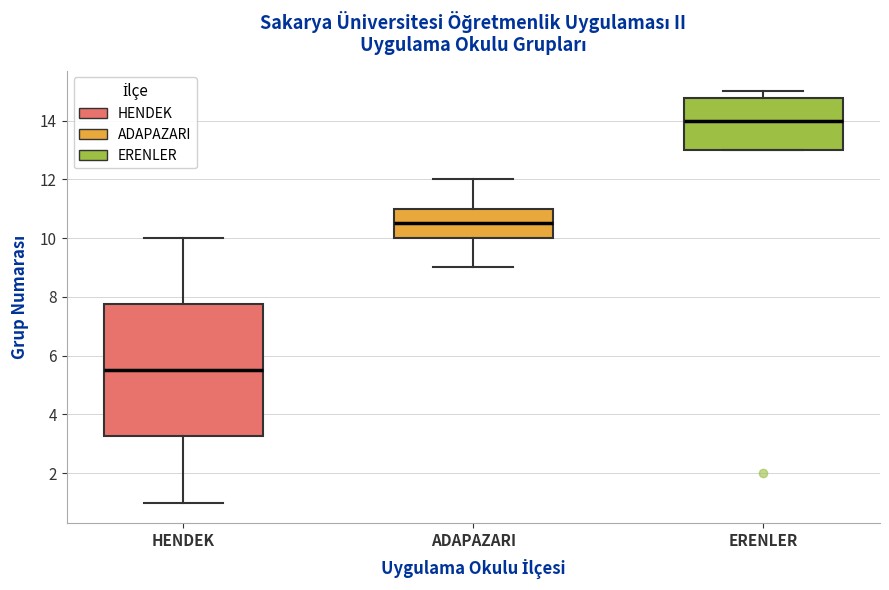

Where is the lower edge of the box for HENDEK on the y-axis? The values are not printed on the chart, so give them approximately, as read against the axis.

3.2